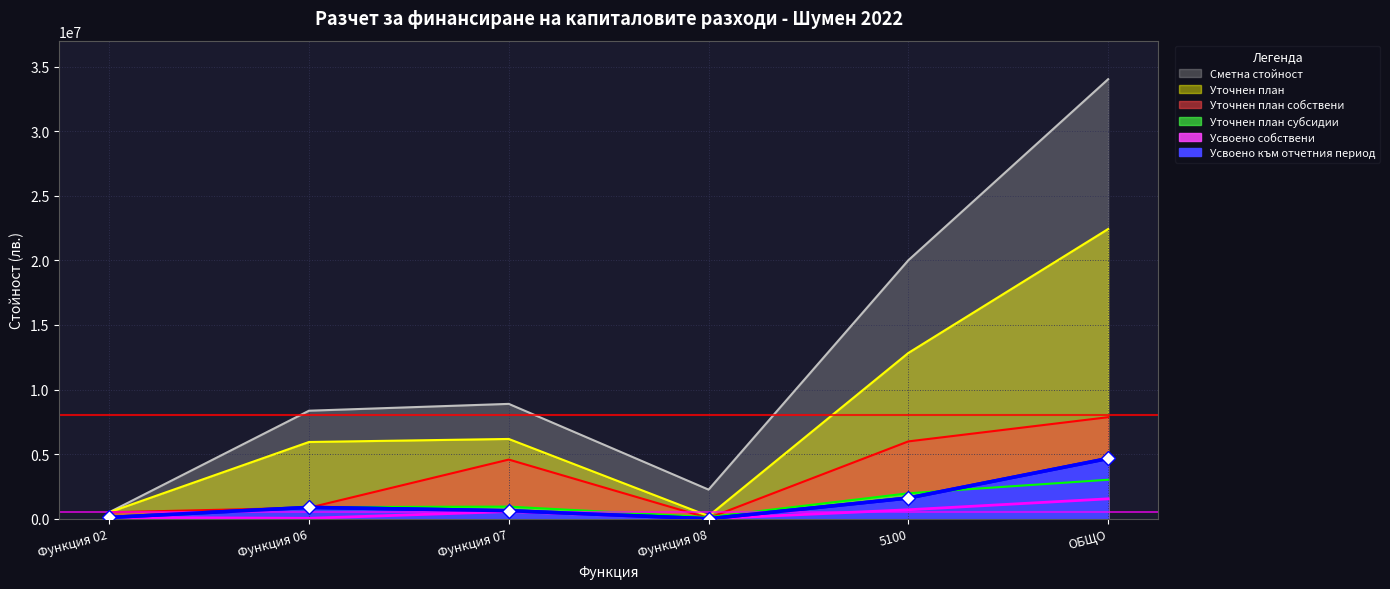

How many lines are shown in the chart?

6